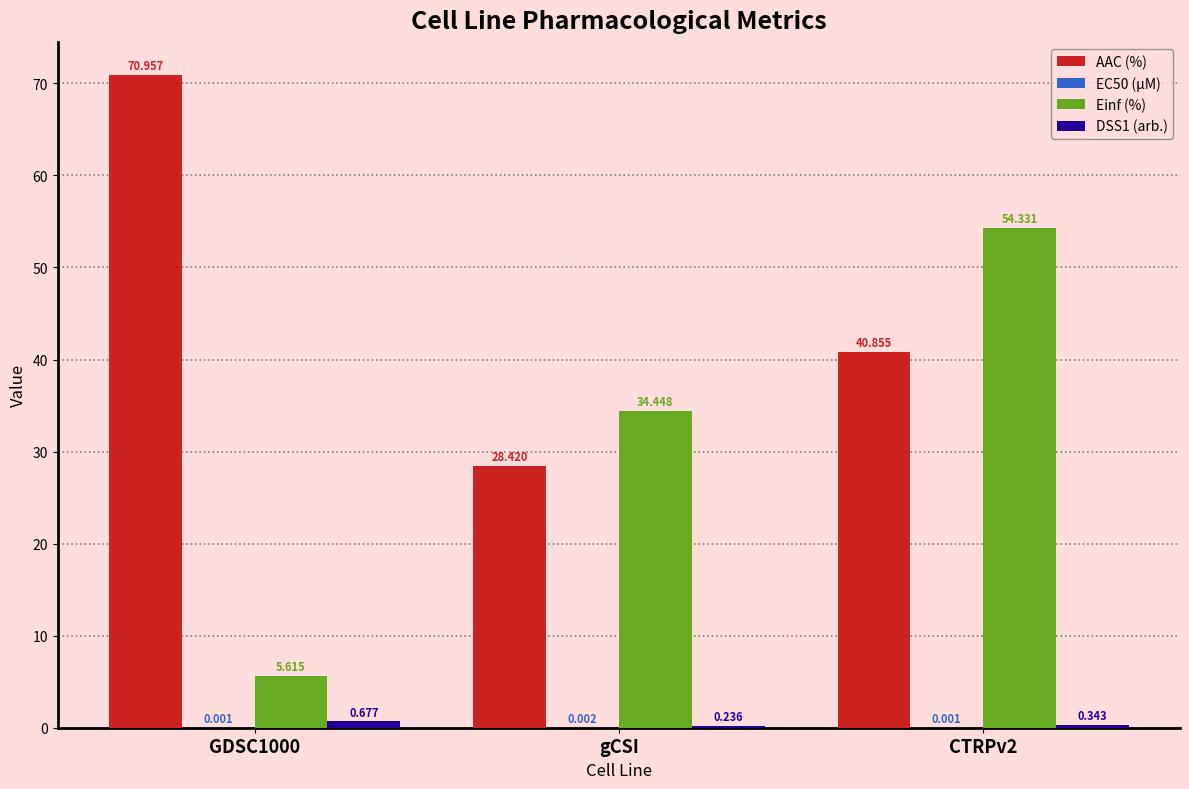

Which series has the largest total across all categories?

AAC (%)